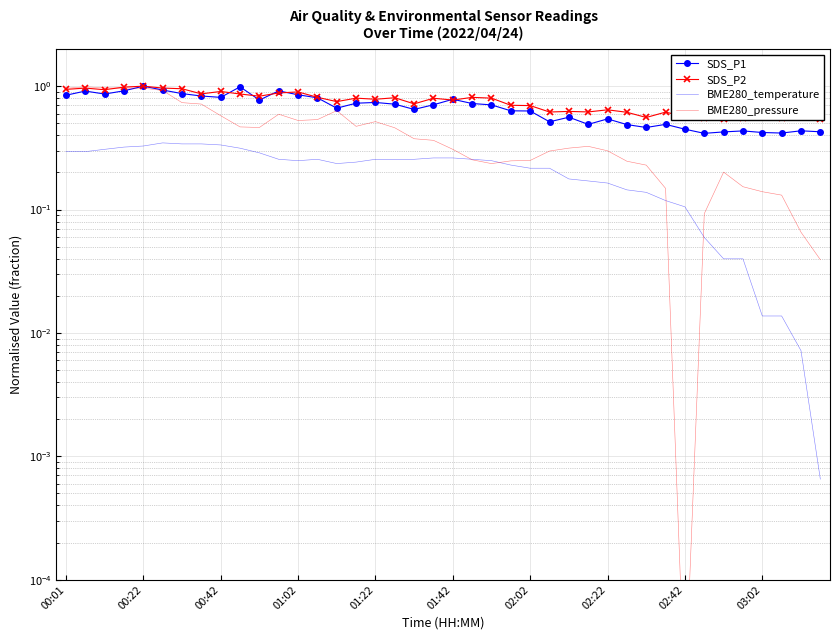

True or false: BME280_temperature and BME280_pressure intersect in this chart.

True